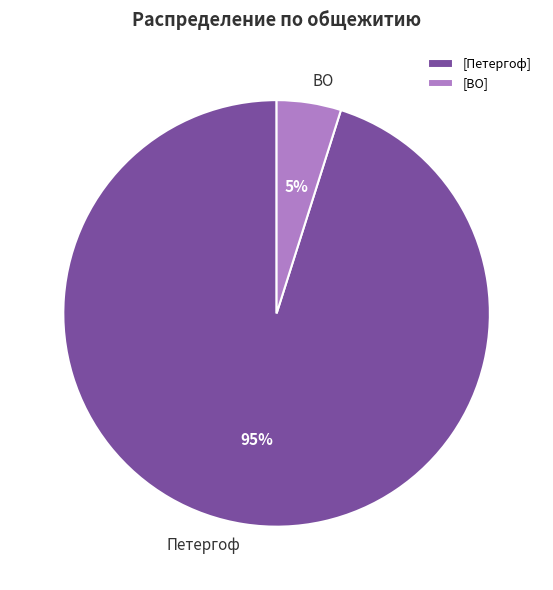

Which category accounts for the majority?

Петергоф